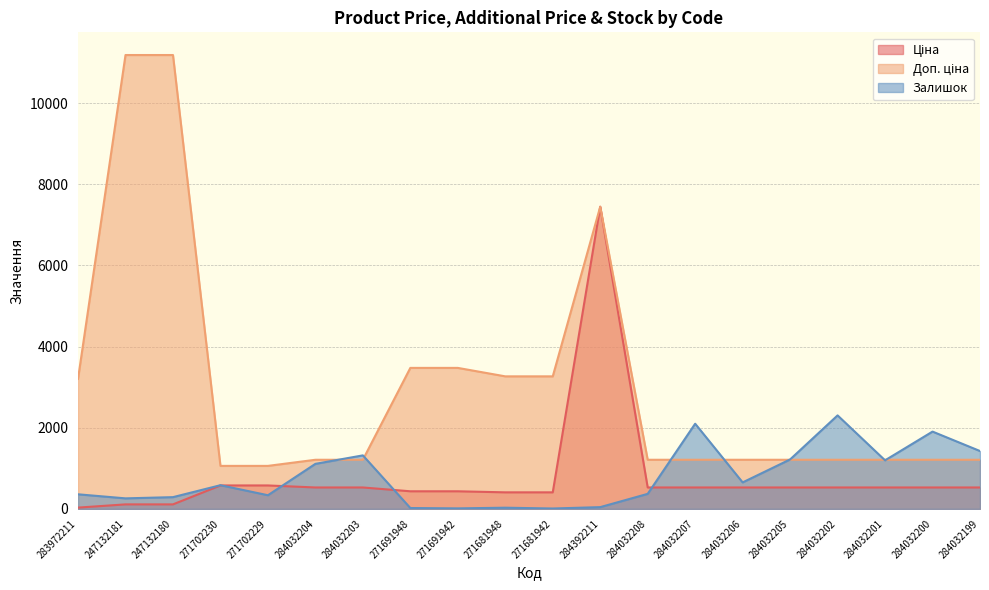

At which category does Залишок reach its first local peak?

271702230